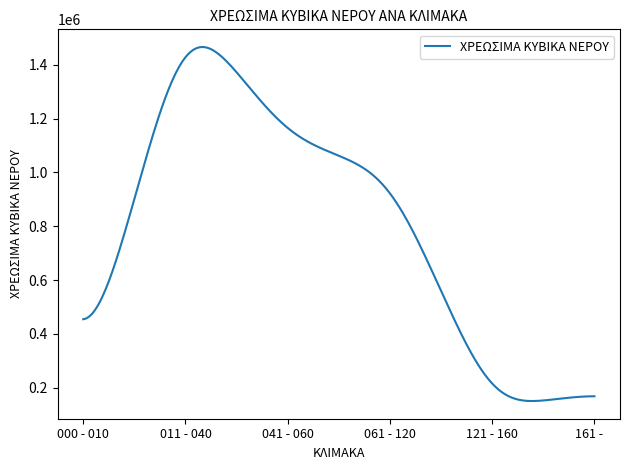

What is the difference between the maximum and minimum values?

1314619.8